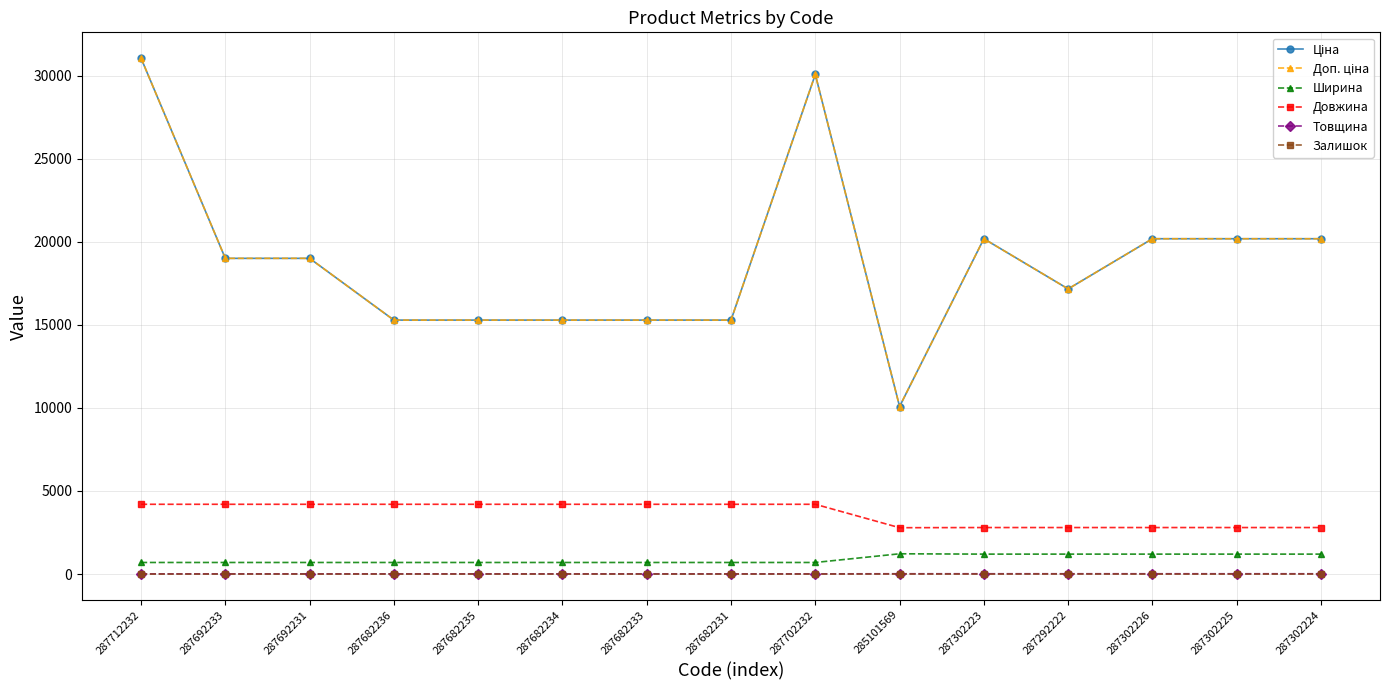

Rank the series at 285101569 from lowest to highest value.

Залишок, Товщина, Ширина, Довжина, Ціна, Доп. ціна